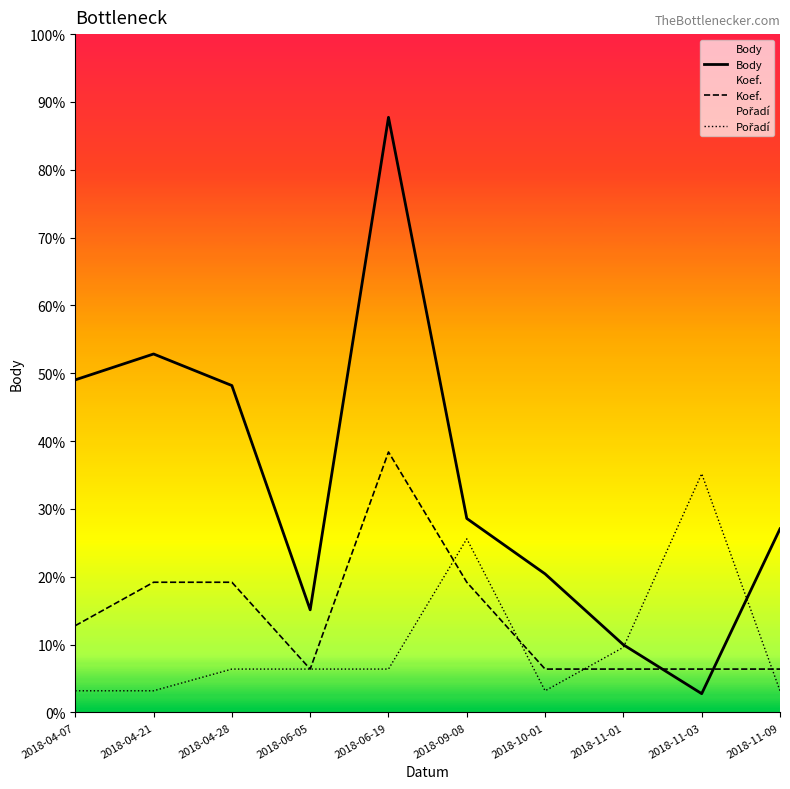

In Pořadí, how many points are higher than both neighbors (excluding endpoints)?

2